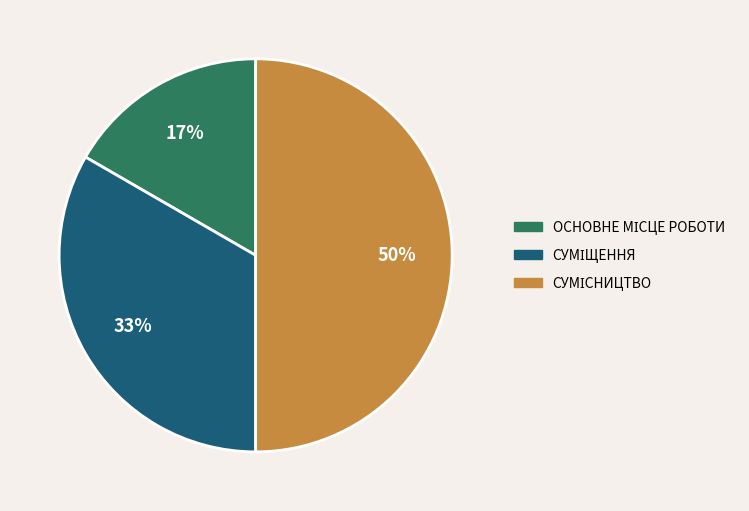

To the nearest percent, what is the difference between the largest and smallest slice percentages?

33%